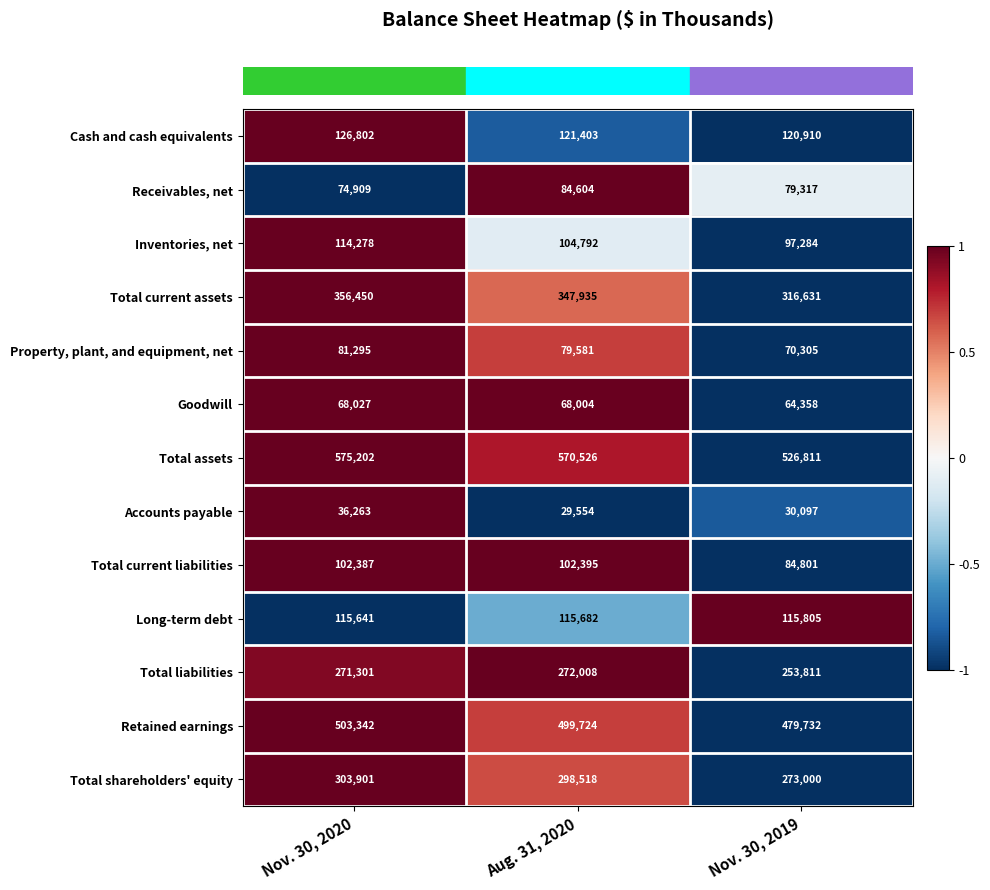

What is the greatest value displayed?

575202